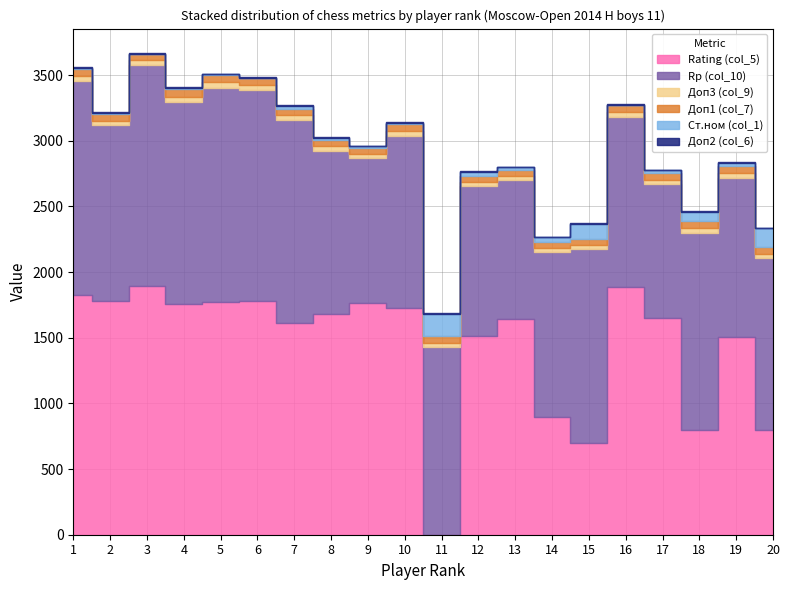

What is the value of the Доп1 (col_7) point at the 14th from the left?

46.0